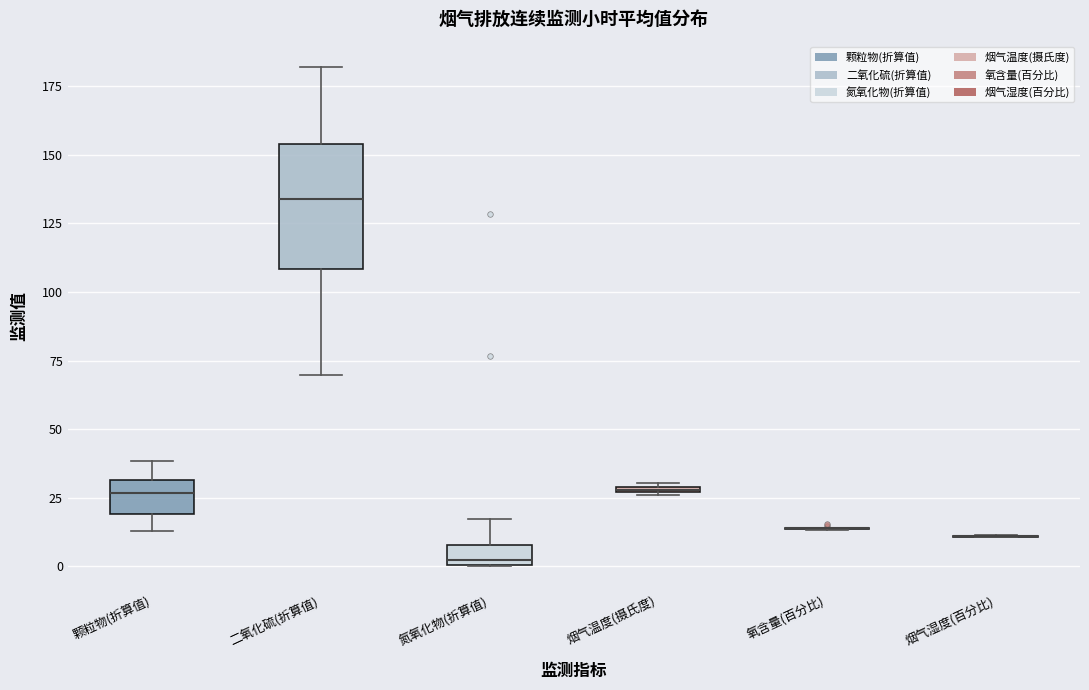

Which box is the tallest, from its lower edge to its upper edge?

二氧化硫(折算值)